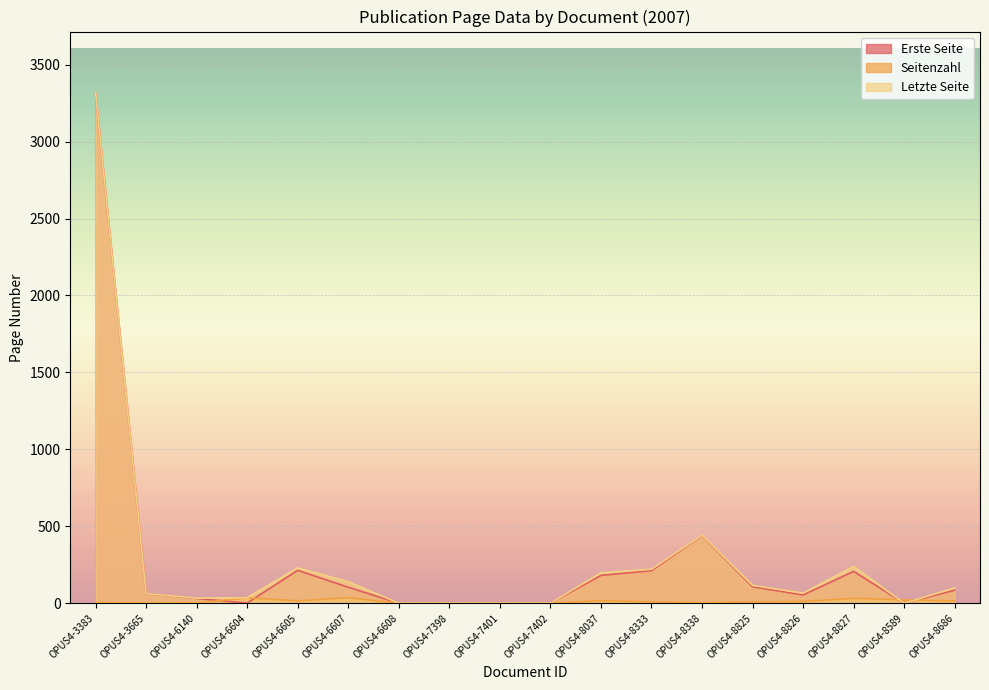

What are all the series names shown in the legend?

Erste Seite, Seitenzahl, Letzte Seite